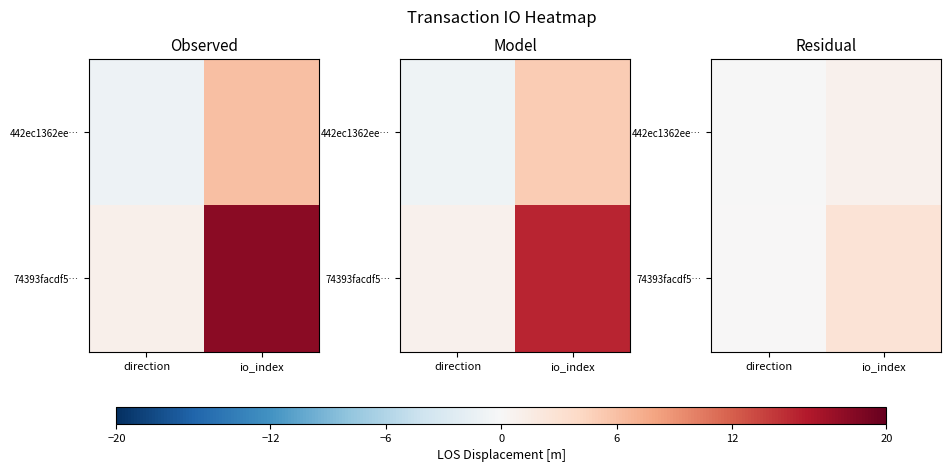

List the series in order of their peak value, highest first.

74393facdf5…, 442ec1362ee…